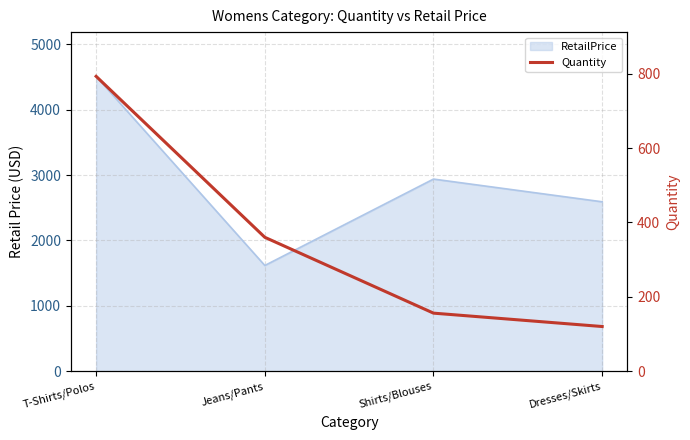

True or false: the data shows 120 at Dresses/Skirts.

True